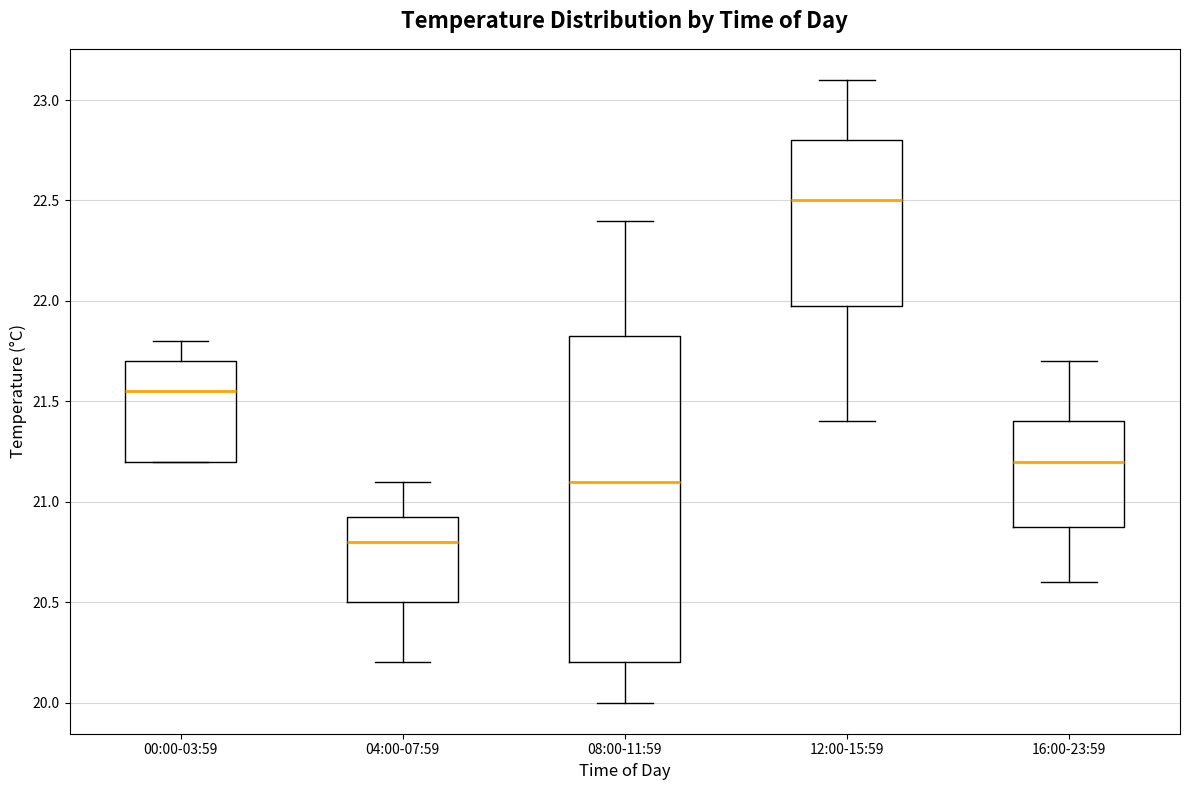

Reading left to right, transcribe this box plot: for each box, give where its median line is, the range the box spans, and where its two whiskers end, as read against the y-axis. The values are not printed on the chart, so give them approximately, as read against the axis.

00:00-03:59: median 21.55, box 21.20 to 21.70, whiskers 21.20 to 21.80
04:00-07:59: median 20.80, box 20.50 to 20.95, whiskers 20.20 to 21.10
08:00-11:59: median 21.10, box 20.20 to 21.85, whiskers 20.00 to 22.40
12:00-15:59: median 22.50, box 22.00 to 22.80, whiskers 21.40 to 23.10
16:00-23:59: median 21.20, box 20.90 to 21.40, whiskers 20.60 to 21.70